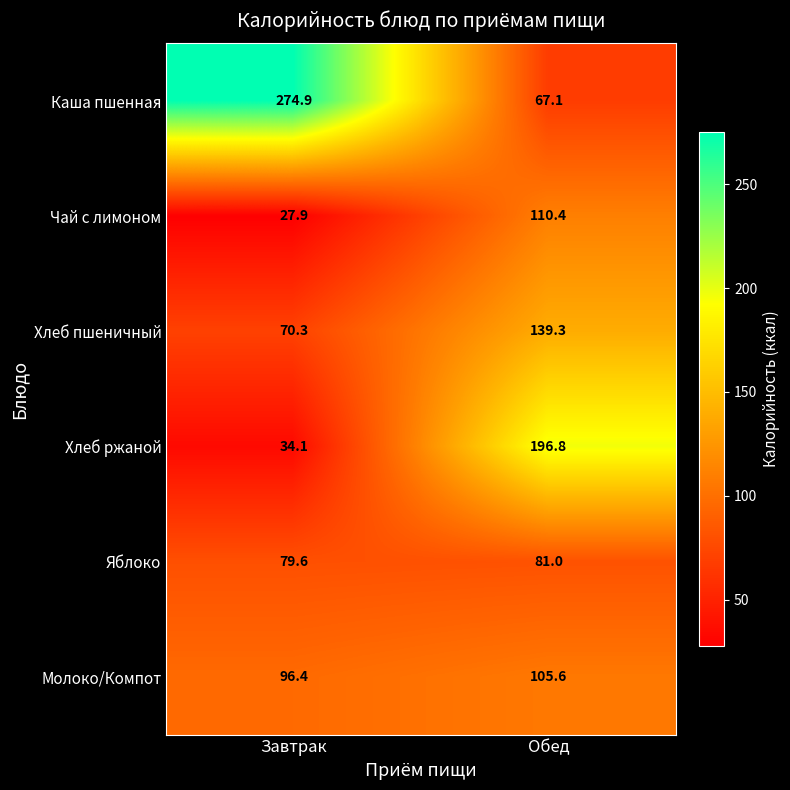

At which category does the chart reach its peak across all series?

Завтрак